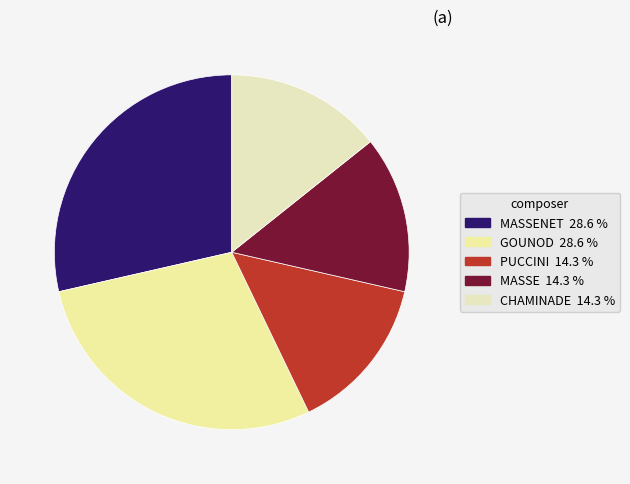

How many slices are in this pie chart?

5